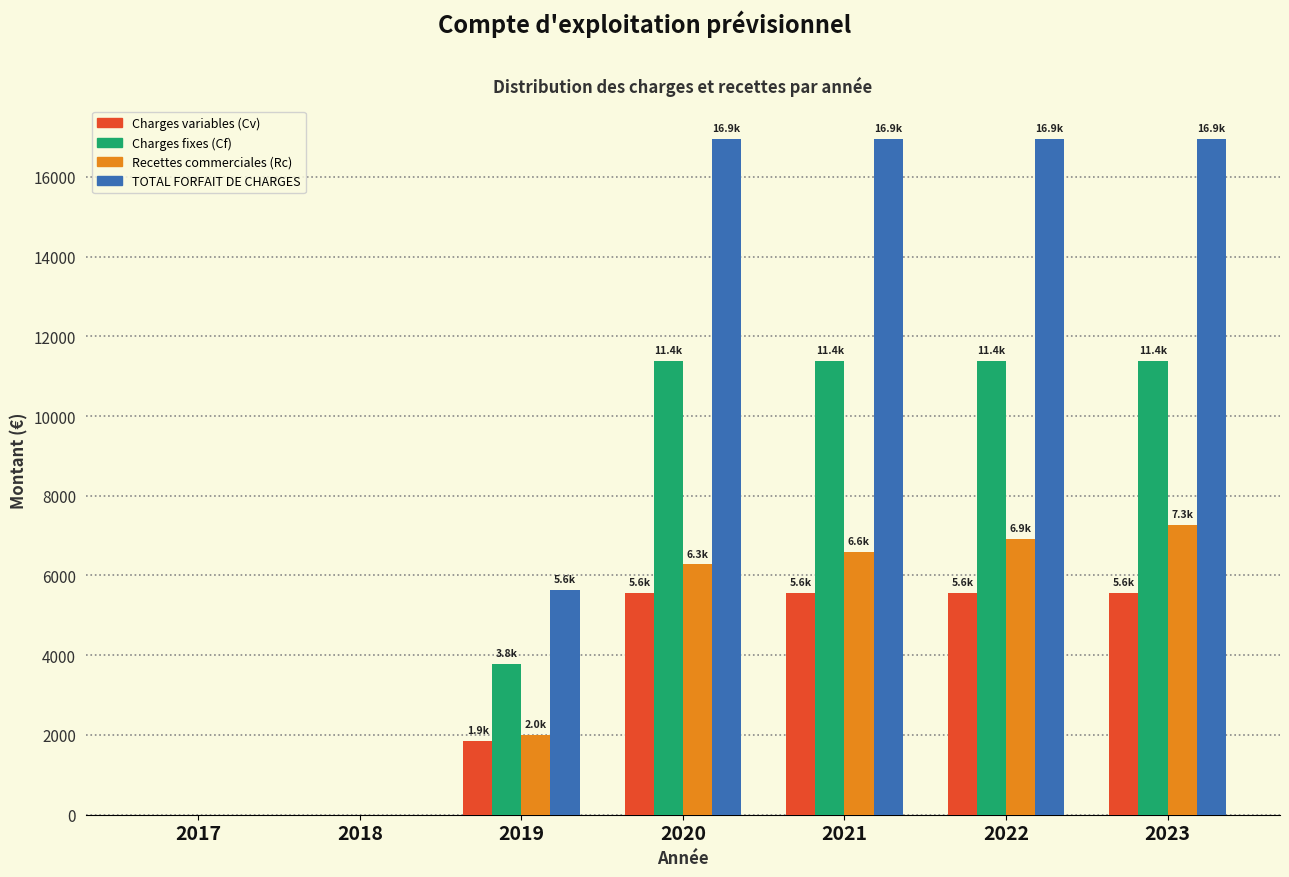

Is the value of Recettes commerciales (Rc) at 2020 greater than the value of Charges variables (Cv) at 2020?

Yes